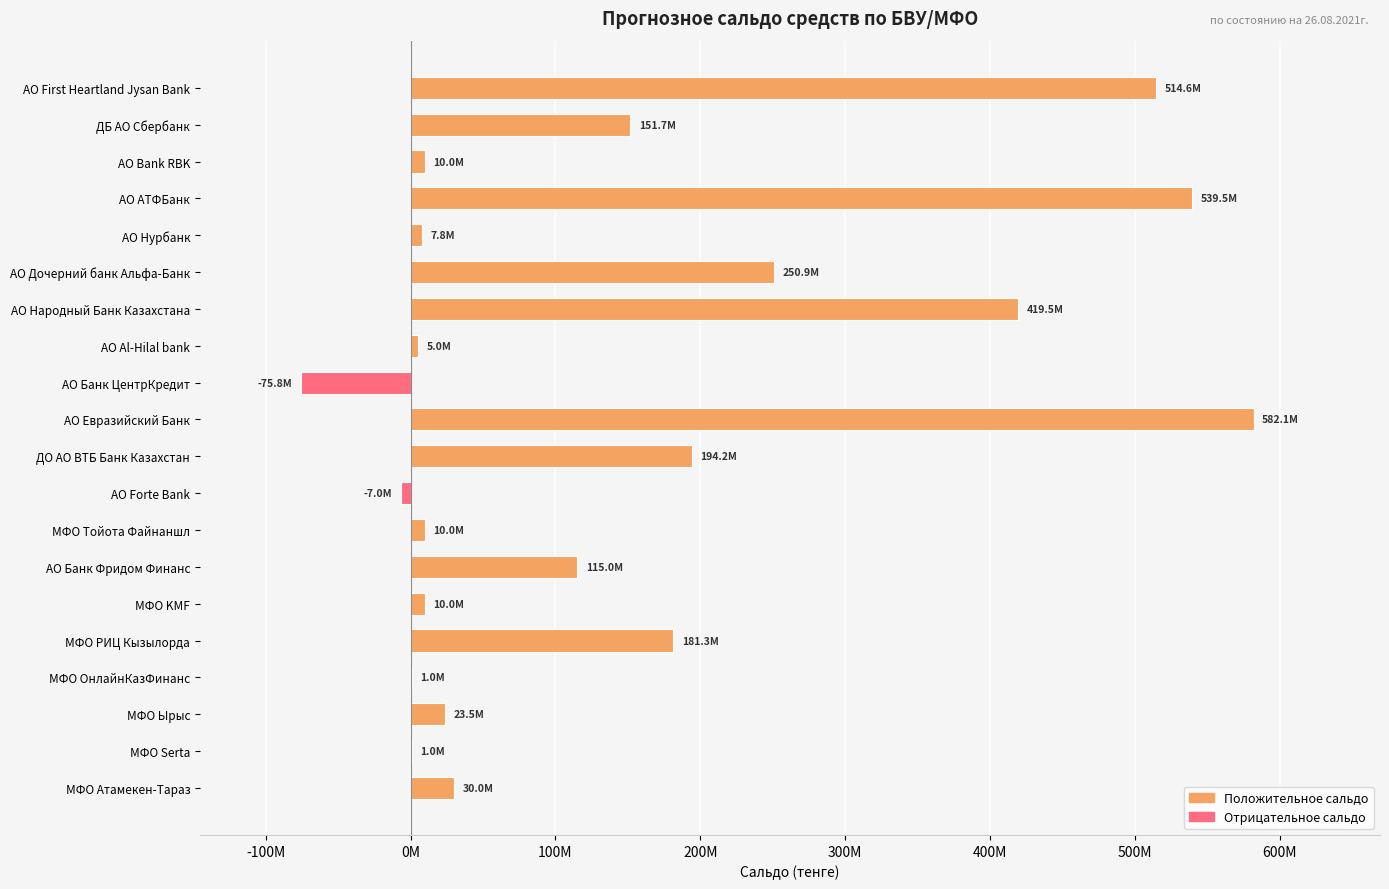

What is the minimum value shown in the chart?

-75820604.0